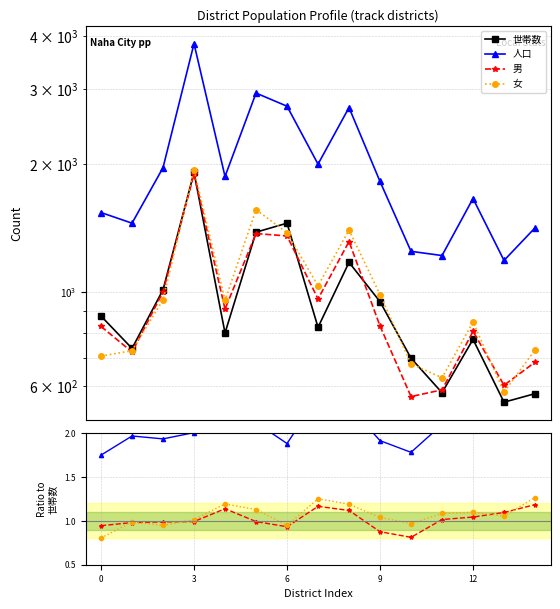

Which series ends up on top after the final intersection of 男 and 女?

女